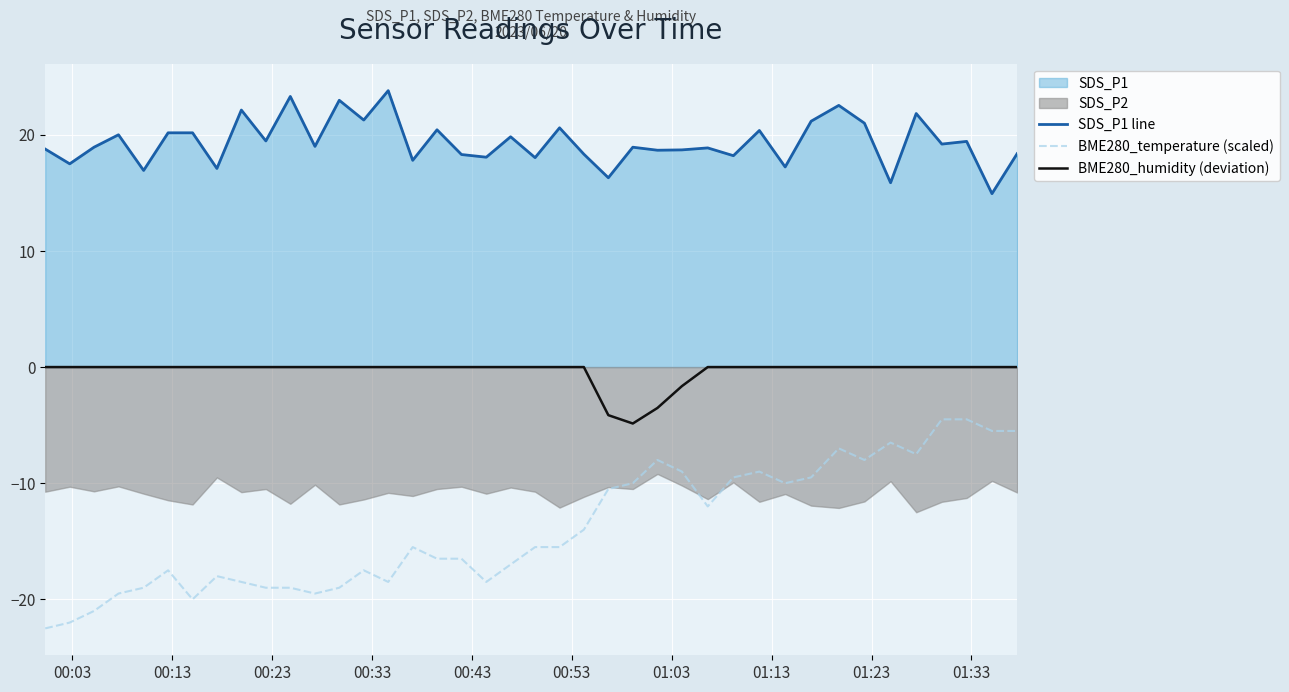

How many data points in BME280_humidity (deviation) are less than 0?

4